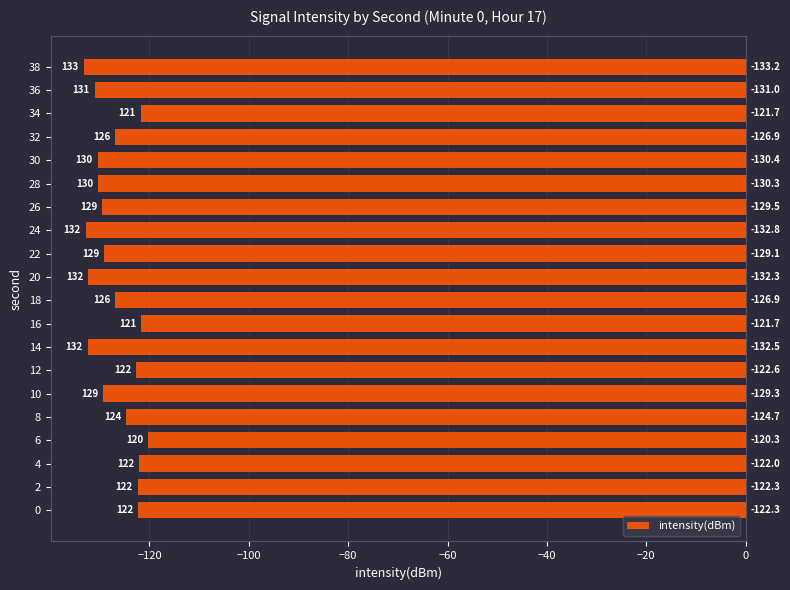

Where is the data nearest to the value -126?

18